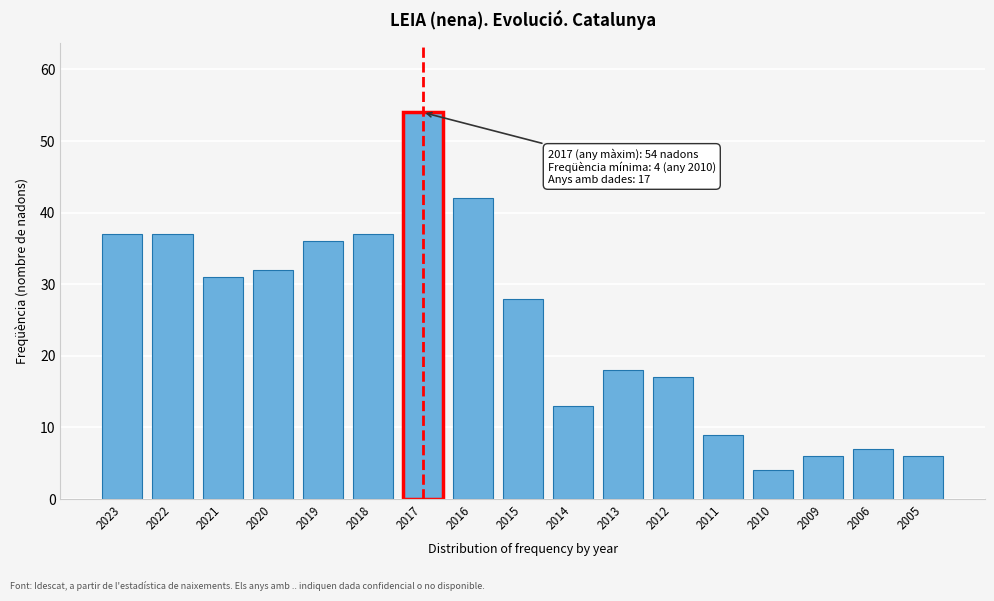

Reading left to right, transcribe all the data shown in this chart.

37	37	31	32	36	37	54	42	28	13	18	17	9	4	6	7	6